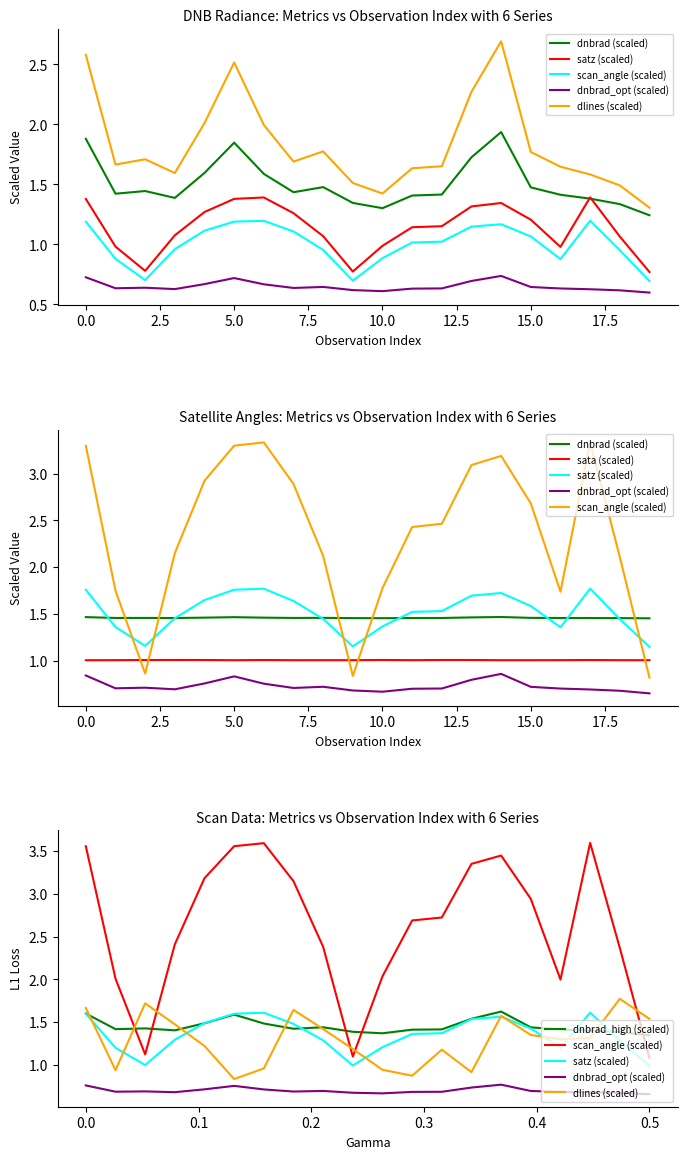

True or false: dnbrad and scan_angle cross at least once.

False